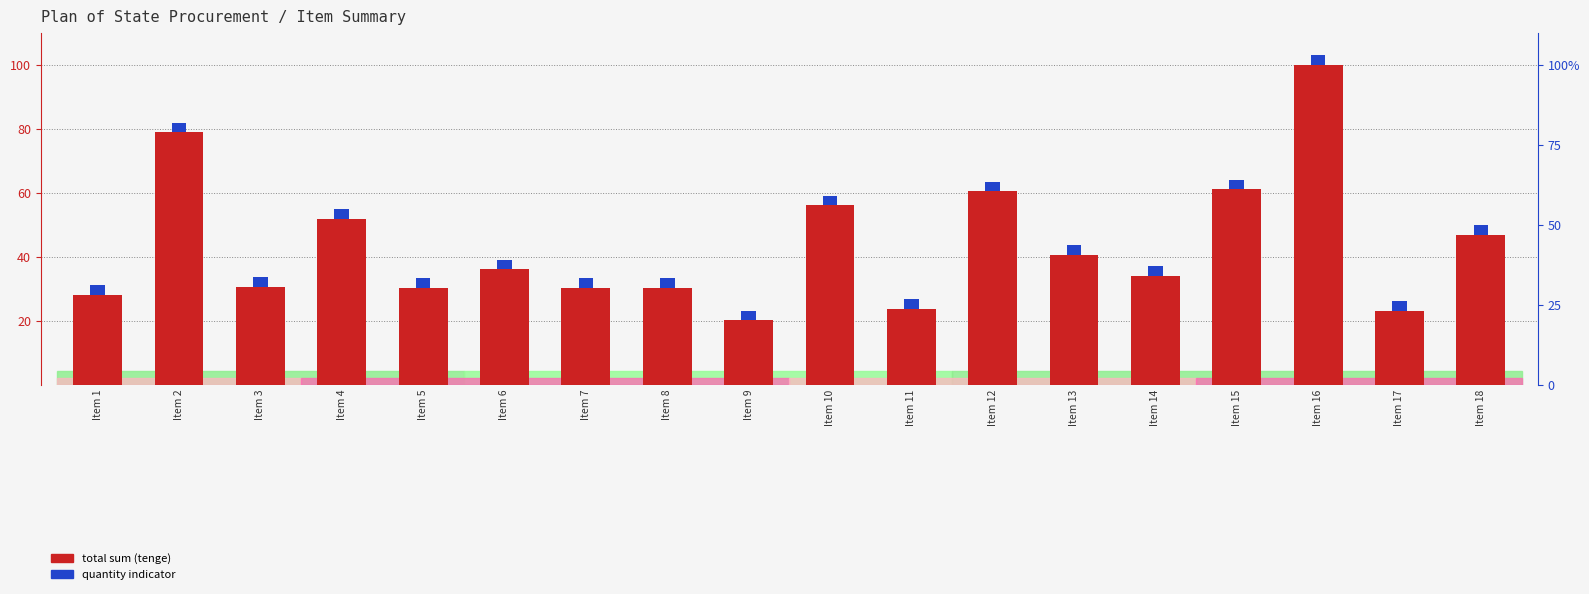

What is the minimum value for total sum (scaled)?

20.2